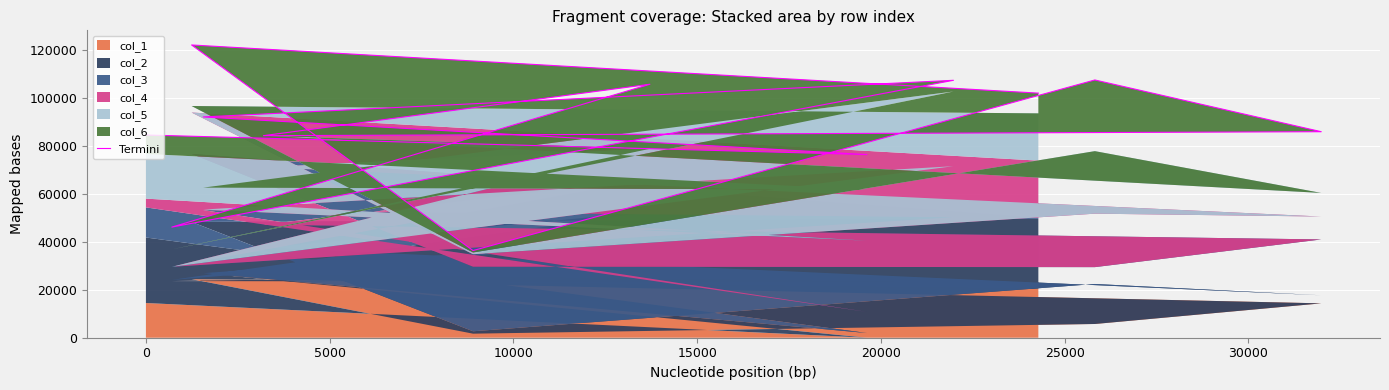

Reading right to left, transcribe all the data shown in this chart.

101907	121967	36310	107385	85831	84182	105604	46089	107250	91981	76300	84461